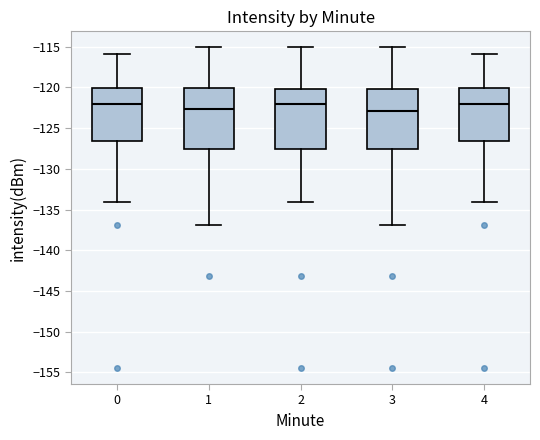

Reading left to right, transcribe this box plot: for each box, give where its median line is, the range the box spans, and where its two whiskers end, as read against the y-axis. The values are not printed on the chart, so give them approximately, as read against the axis.

0: median -122.0, box -126.5 to -120.0, whiskers -134.0 to -116.0
1: median -122.5, box -127.5 to -120.0, whiskers -137.0 to -115.0
2: median -122.0, box -127.5 to -120.0, whiskers -134.0 to -115.0
3: median -123.0, box -127.5 to -120.0, whiskers -137.0 to -115.0
4: median -122.0, box -126.5 to -120.0, whiskers -134.0 to -116.0